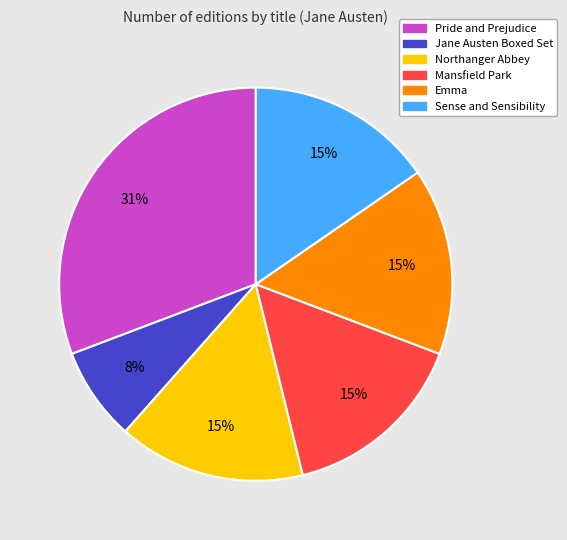

Between Northanger Abbey and Jane Austen Boxed Set, which is larger?

Northanger Abbey